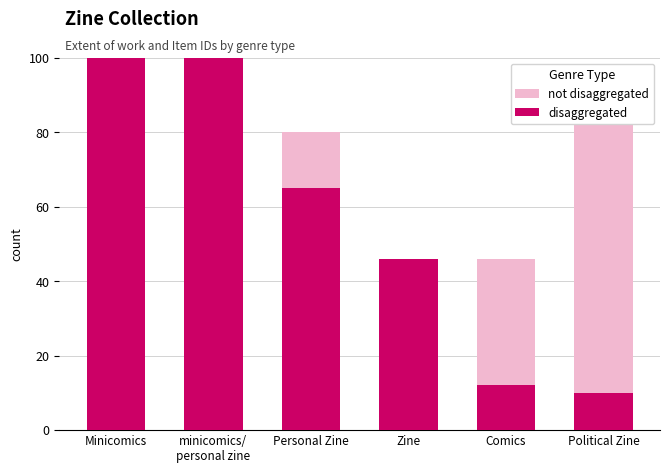

What is the smallest value displayed?

10